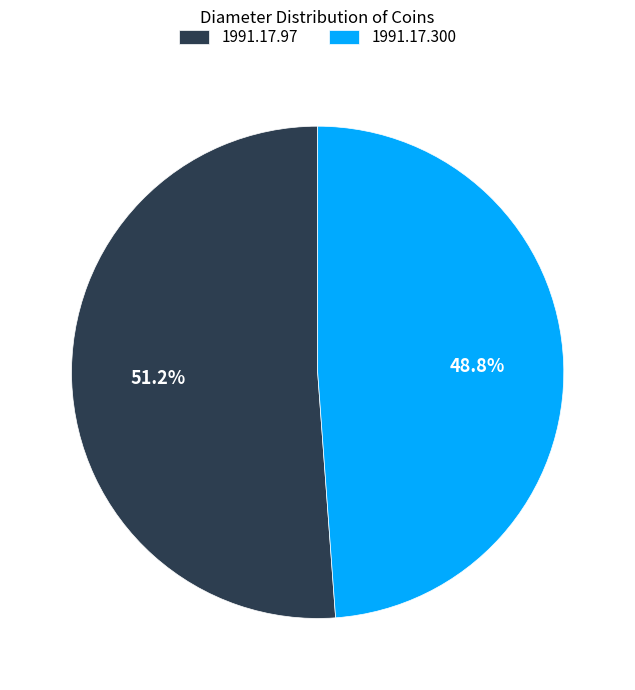

Does any single category account for the majority?

Yes